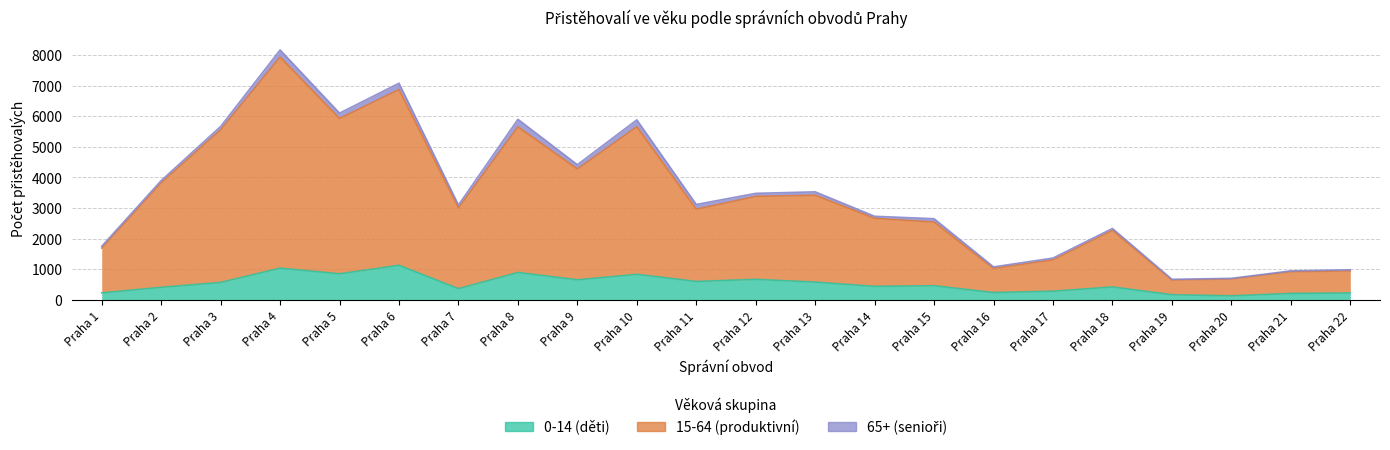

At which category does 15-64 (produktivní) reach its first local valley?

Praha 5